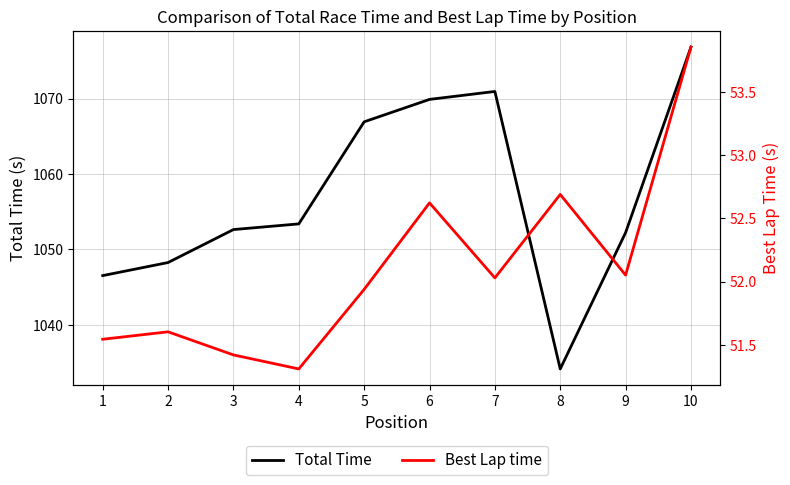

What is the total value across all series at 6?

1122.5